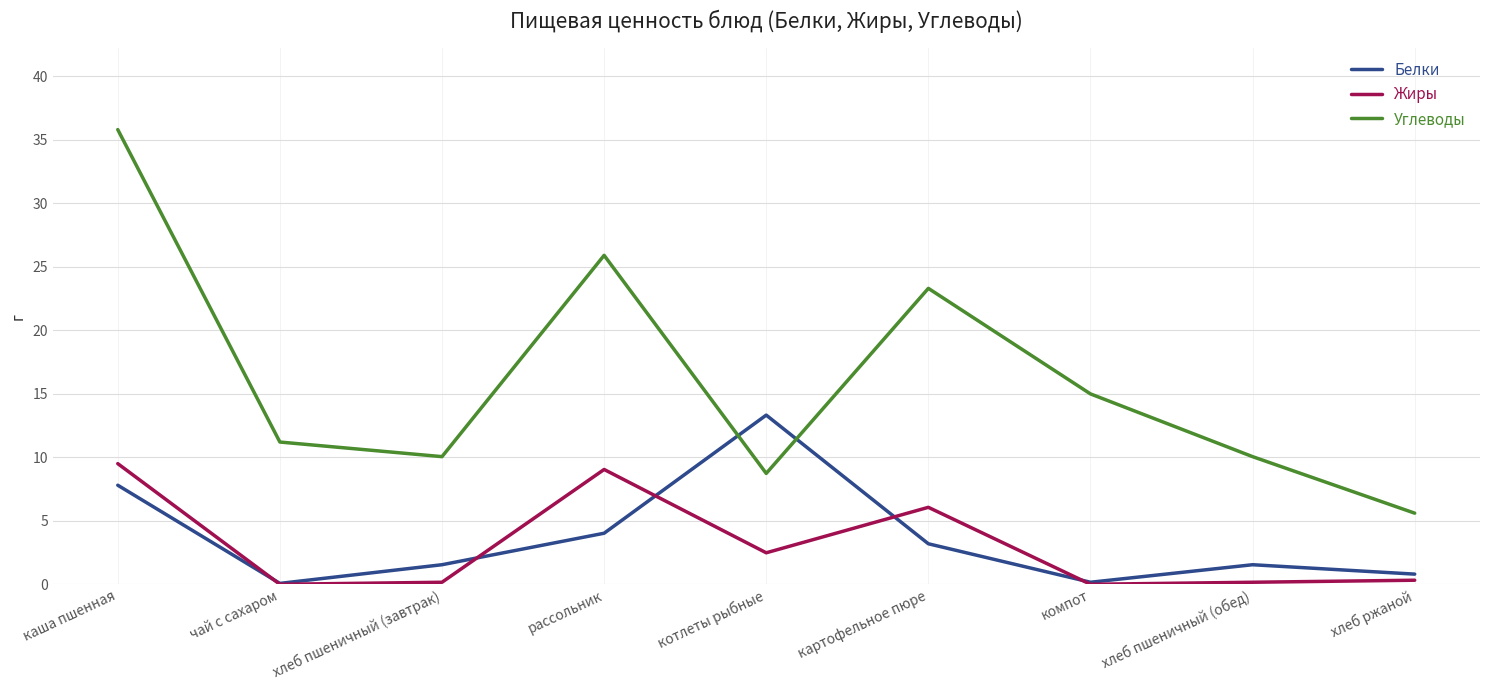

Rank the series by their maximum value, from highest to lowest.

Углеводы, Белки, Жиры